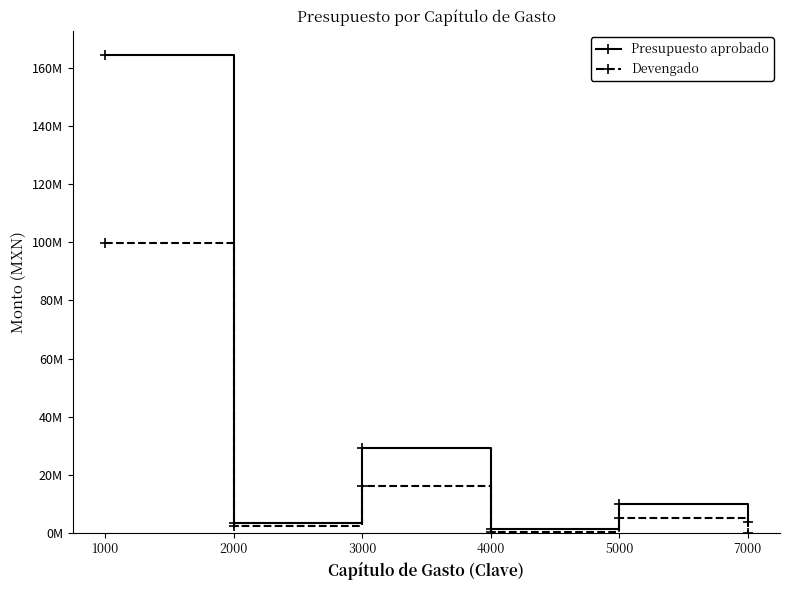

What are all the series names shown in the legend?

Presupuesto aprobado, Devengado